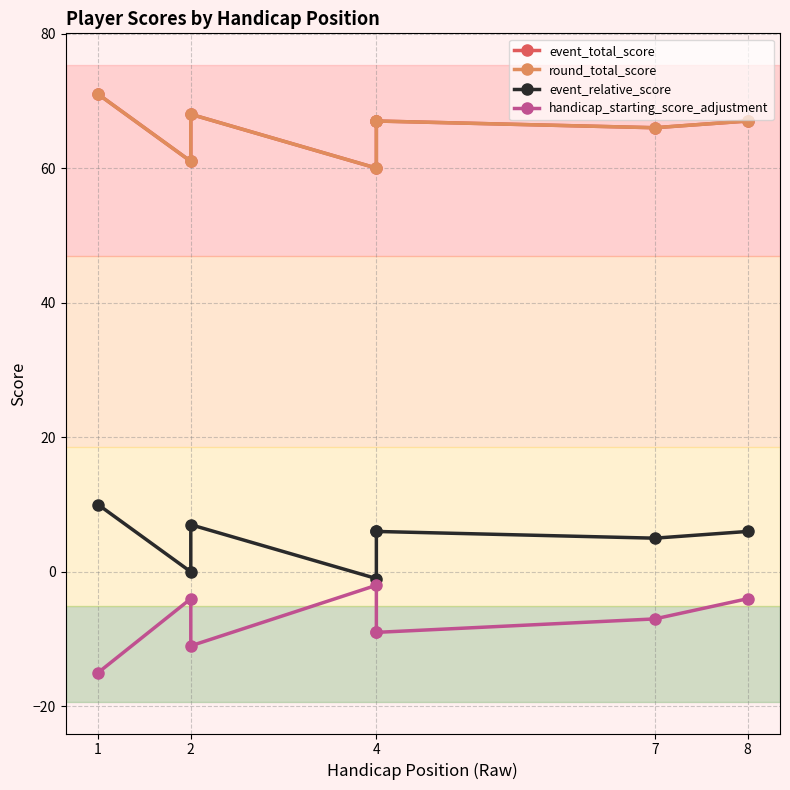

Which series has the largest range (max minus min)?

handicap_starting_score_adjustment